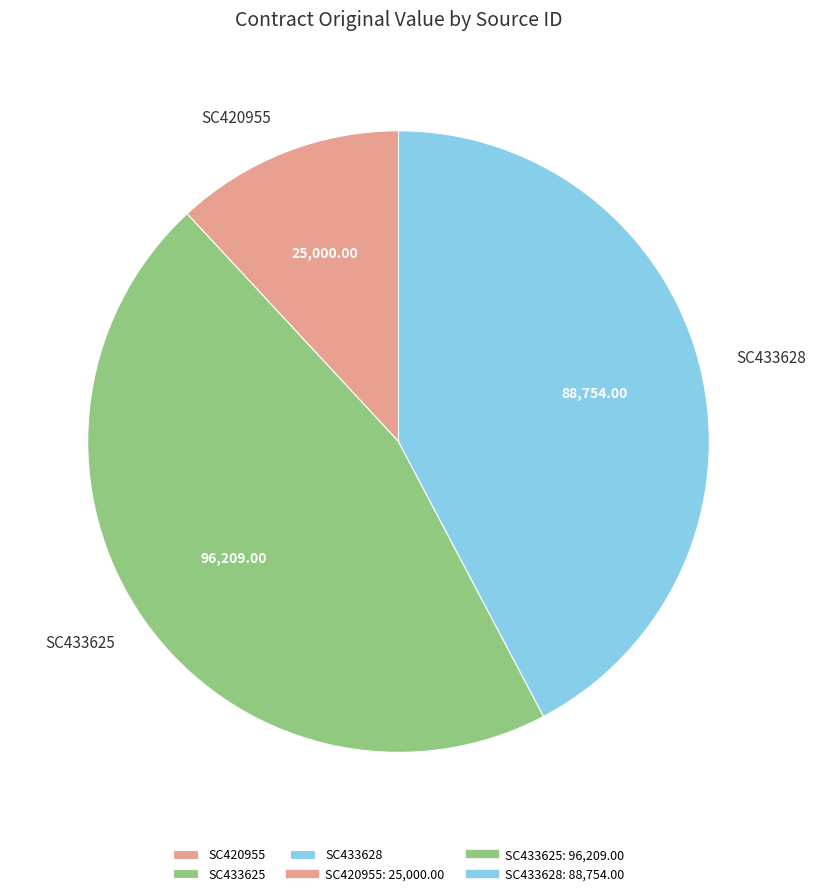

Does SC433625 represent more than half of the total?

No